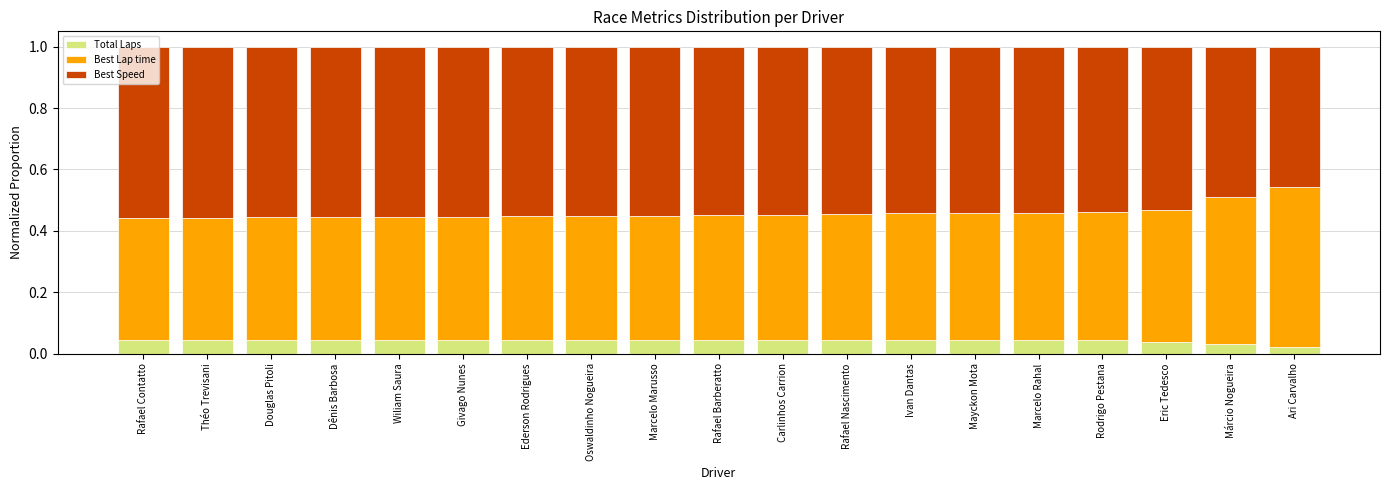

What is the total value across all series at Marcelo Marusso?

1.0